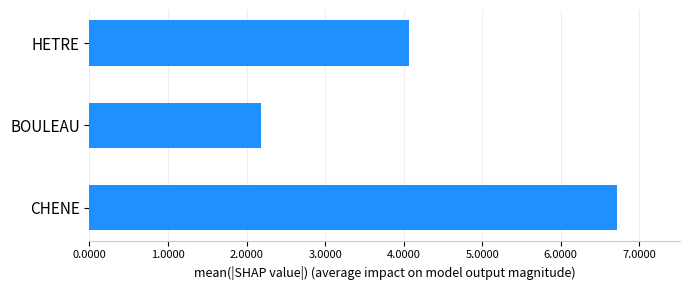

The value at CHENE is 6.7. True or false?

True